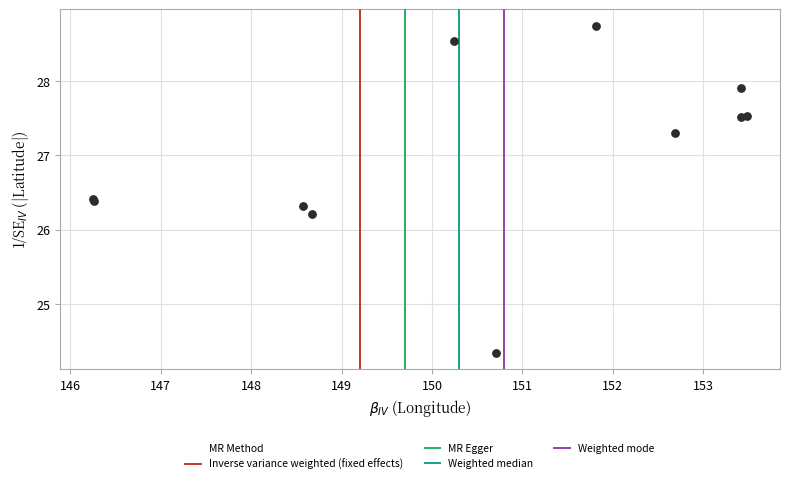

What Y value in the scatter plot is closest to 26?

26.2